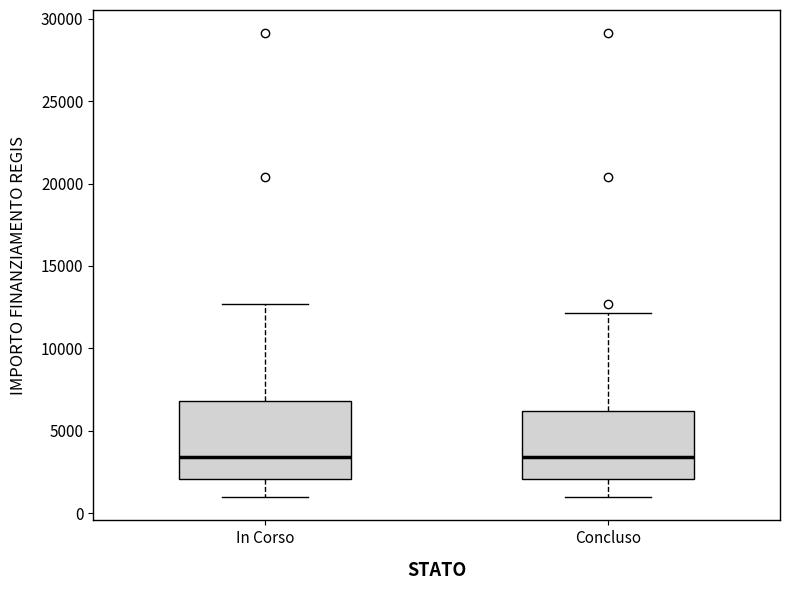

Reading left to right, transcribe this box plot: for each box, give where its median line is, the range the box spans, and where its two whiskers end, as read against the y-axis. The values are not printed on the chart, so give them approximately, as read against the axis.

In Corso: median 3500, box 2000 to 7000, whiskers 1000 to 12500
Concluso: median 3500, box 2000 to 6000, whiskers 1000 to 12000